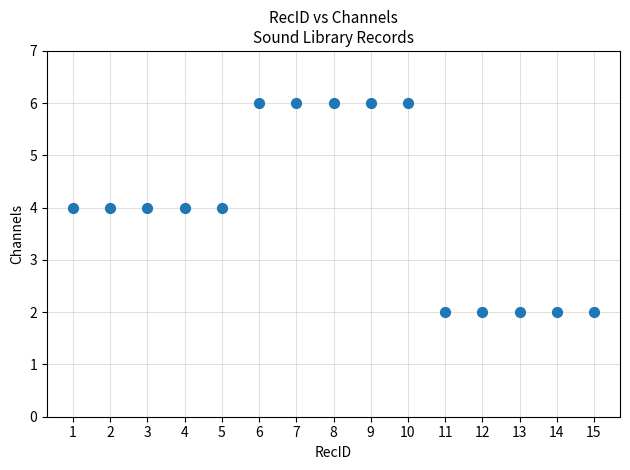

What is the range of X values (max minus min)?

14